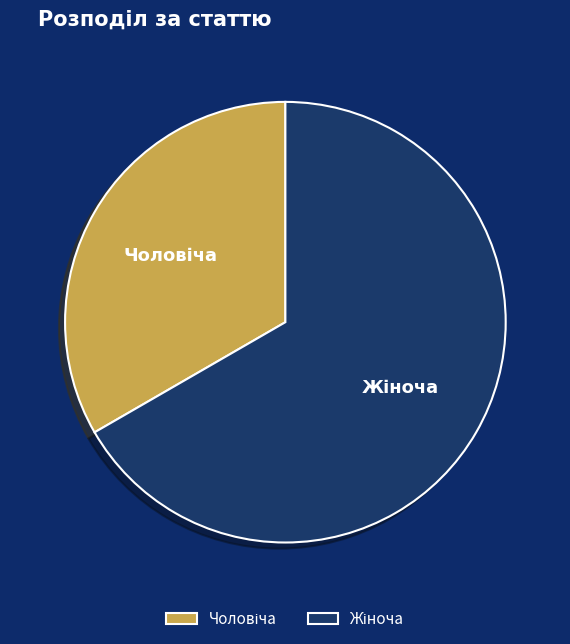

Does Чоловіча represent more than half of the total?

No